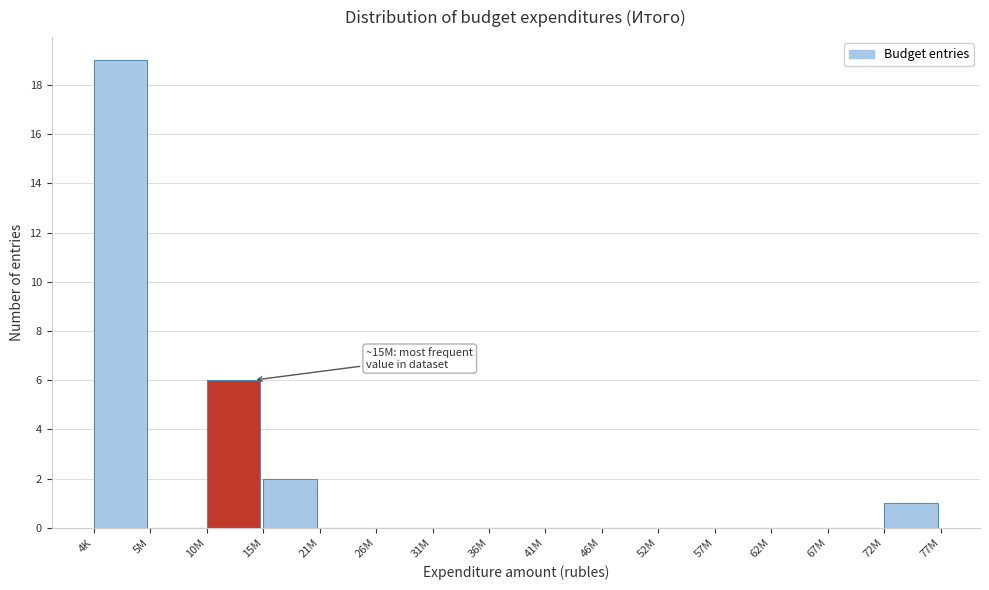

Reading right to left, extract all data points from this chart.

72M=1	67M=0	62M=0	57M=0	52M=0	46M=0	41M=0	36M=0	31M=0	26M=0	21M=0	15M=2	10M=6	5M=0	4K=19